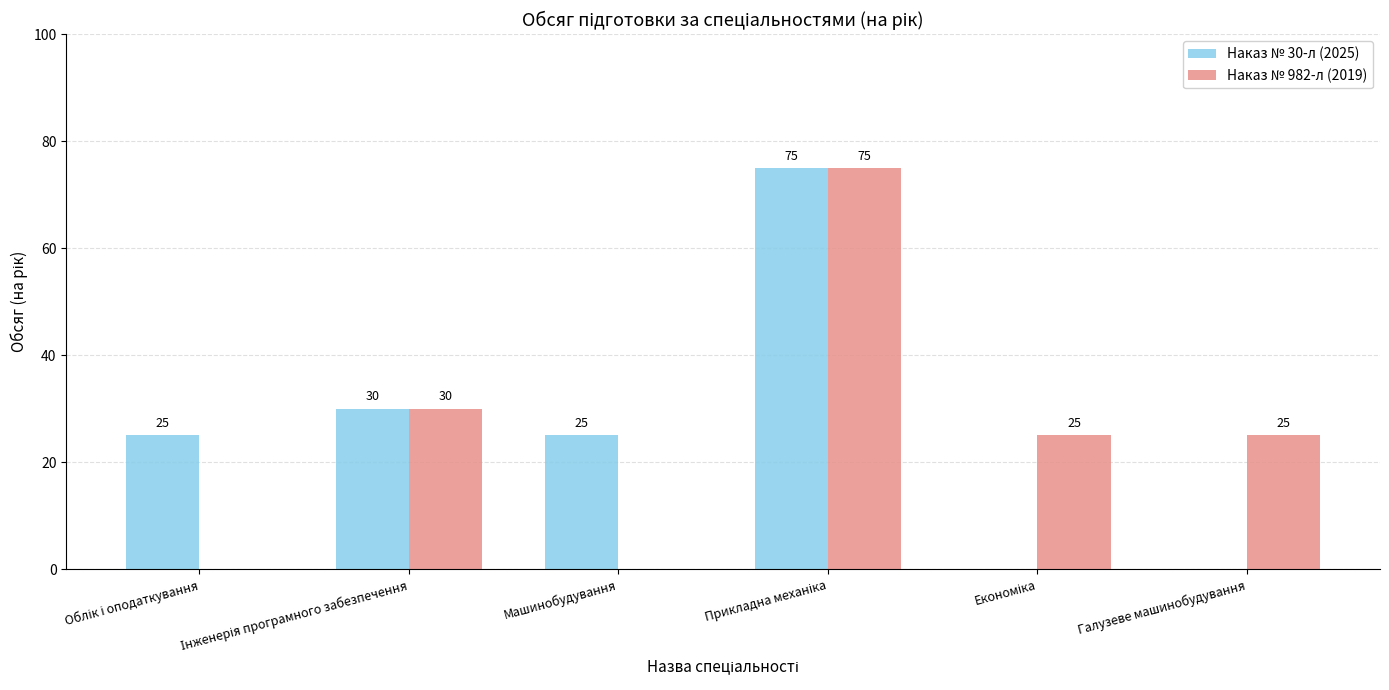

What value does the Наказ № 30-л (2025) series have at Машинобудування?

25